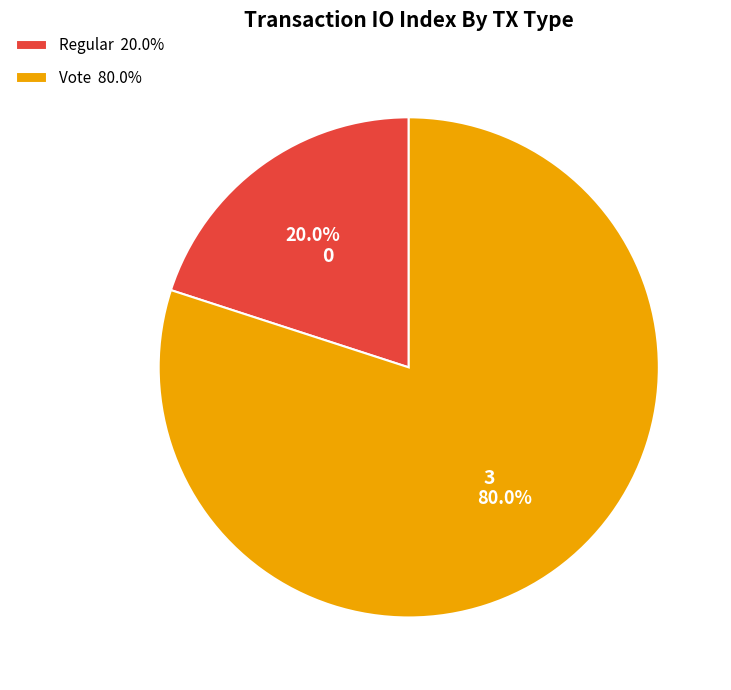

Combined, do Vote and Regular account for over 50%?

Yes